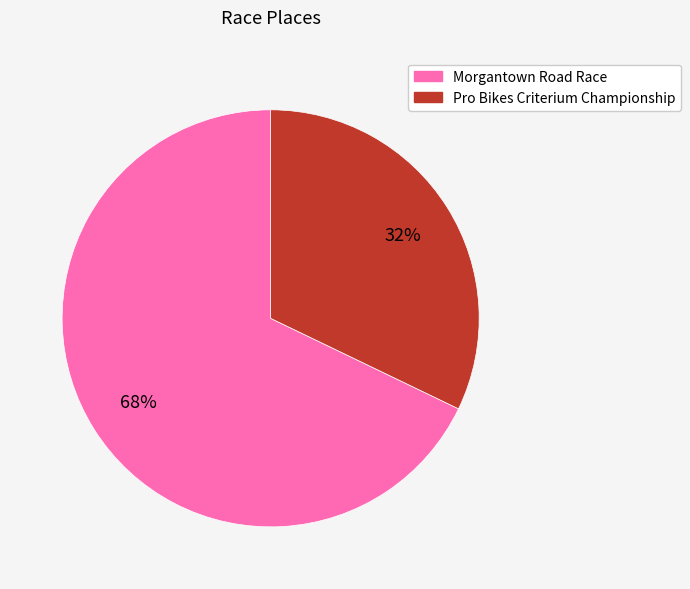

Rank the categories by value from highest to lowest.

Morgantown Road Race, Pro Bikes Criterium Championship